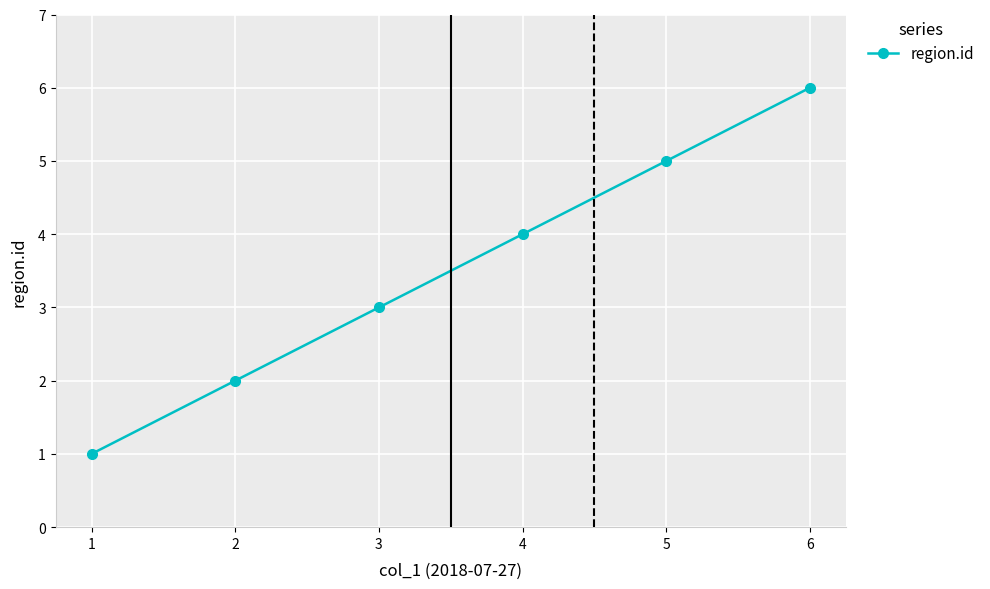

Is this an area chart (filled region under the line)?

No